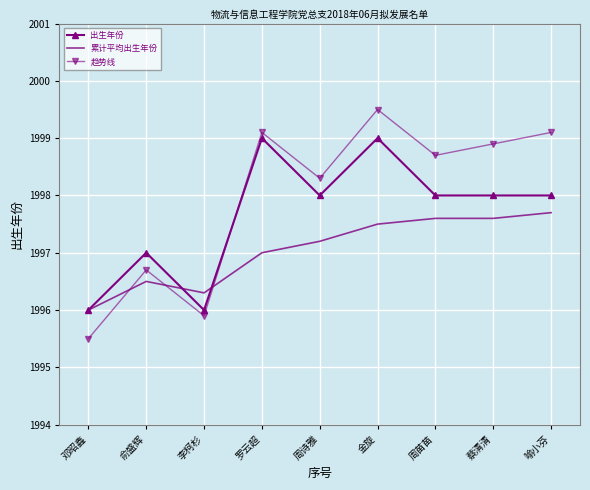

Which category has the highest value in the 趋势线 series?

金旋